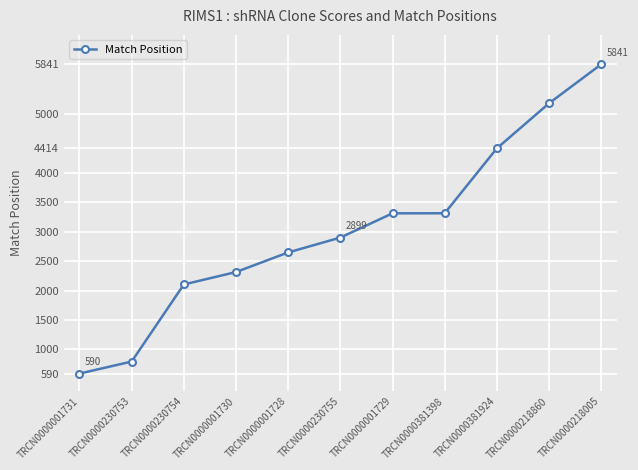

The chart shows a value of 5498 at TRCN0000381398. True or false?

False